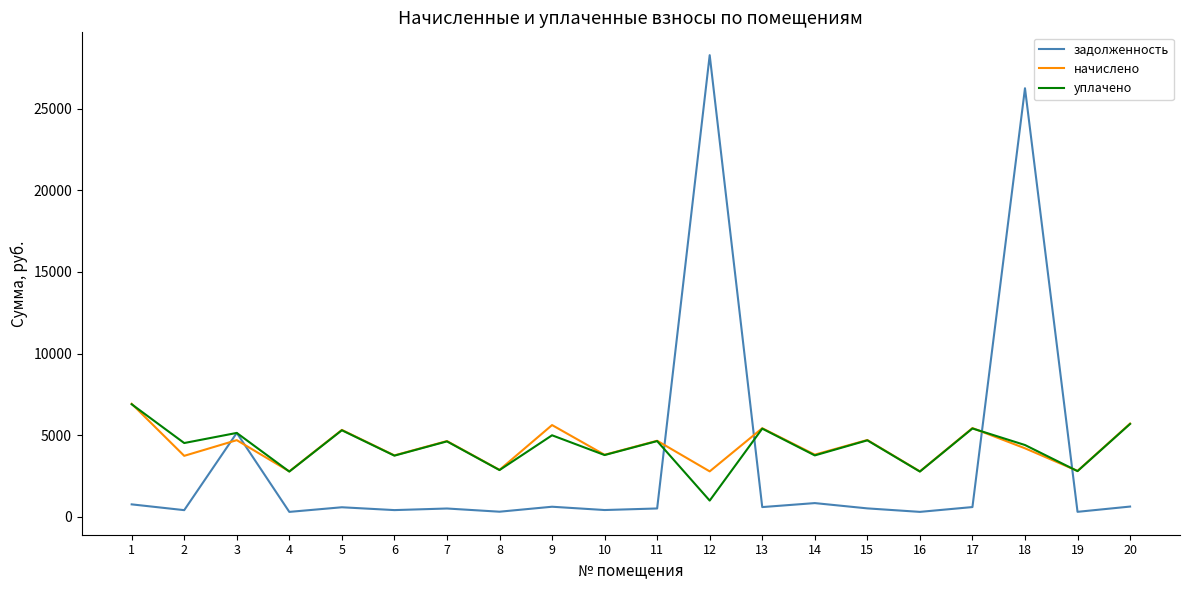

What is the lowest value of the начислено series?

2788.7